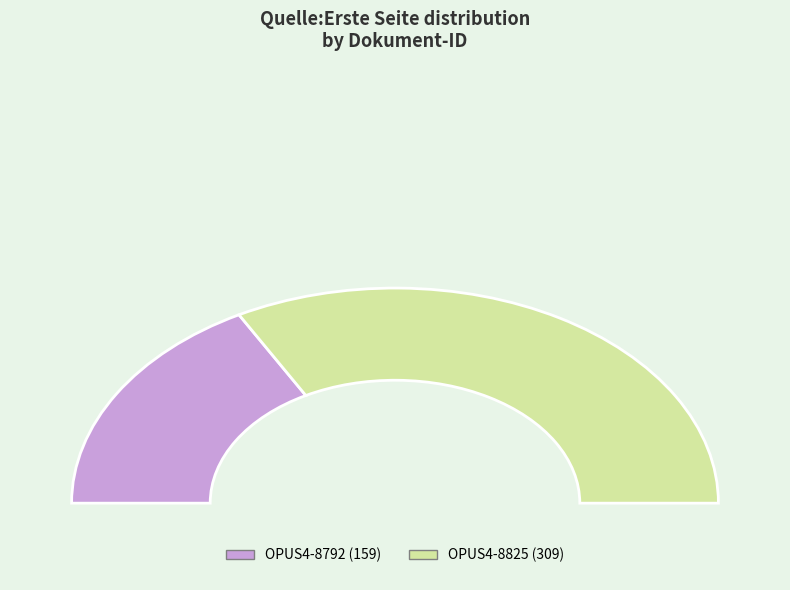

What portion of the pie excludes OPUS4-8825?

34.0%